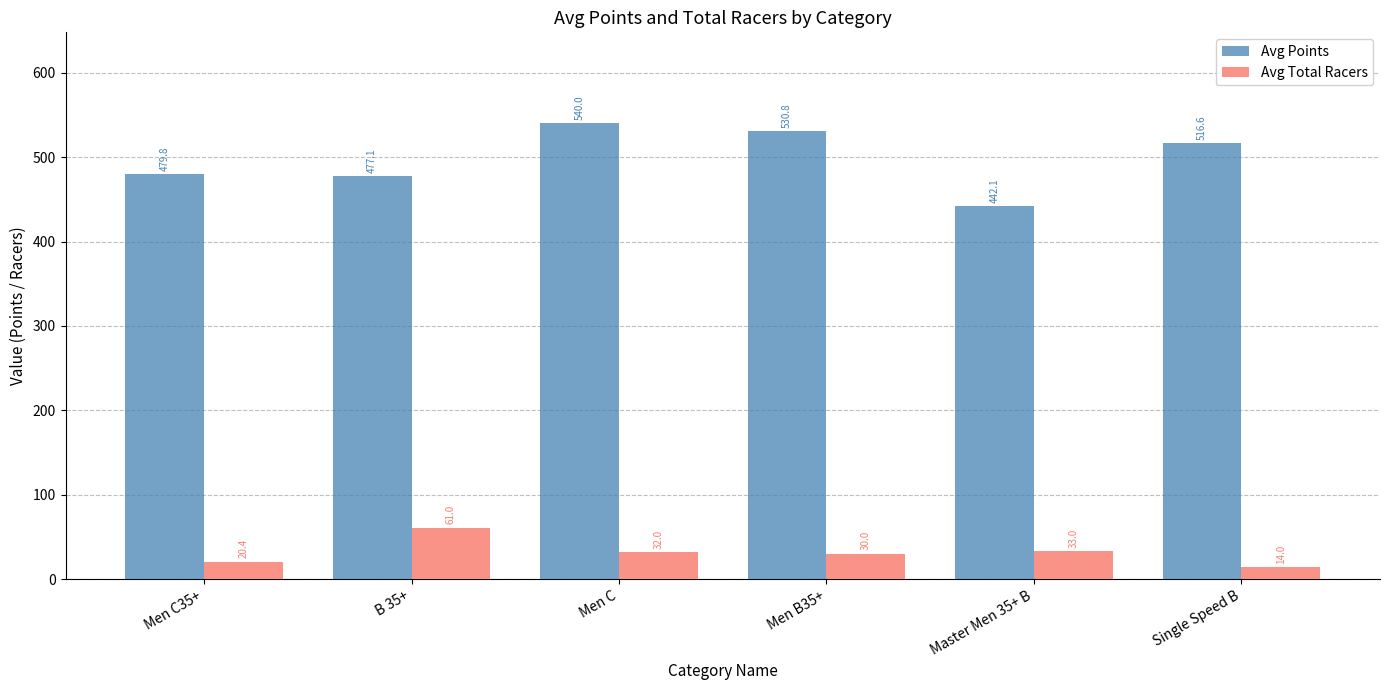

What are all the series names shown in the legend?

Avg Points, Avg Total Racers